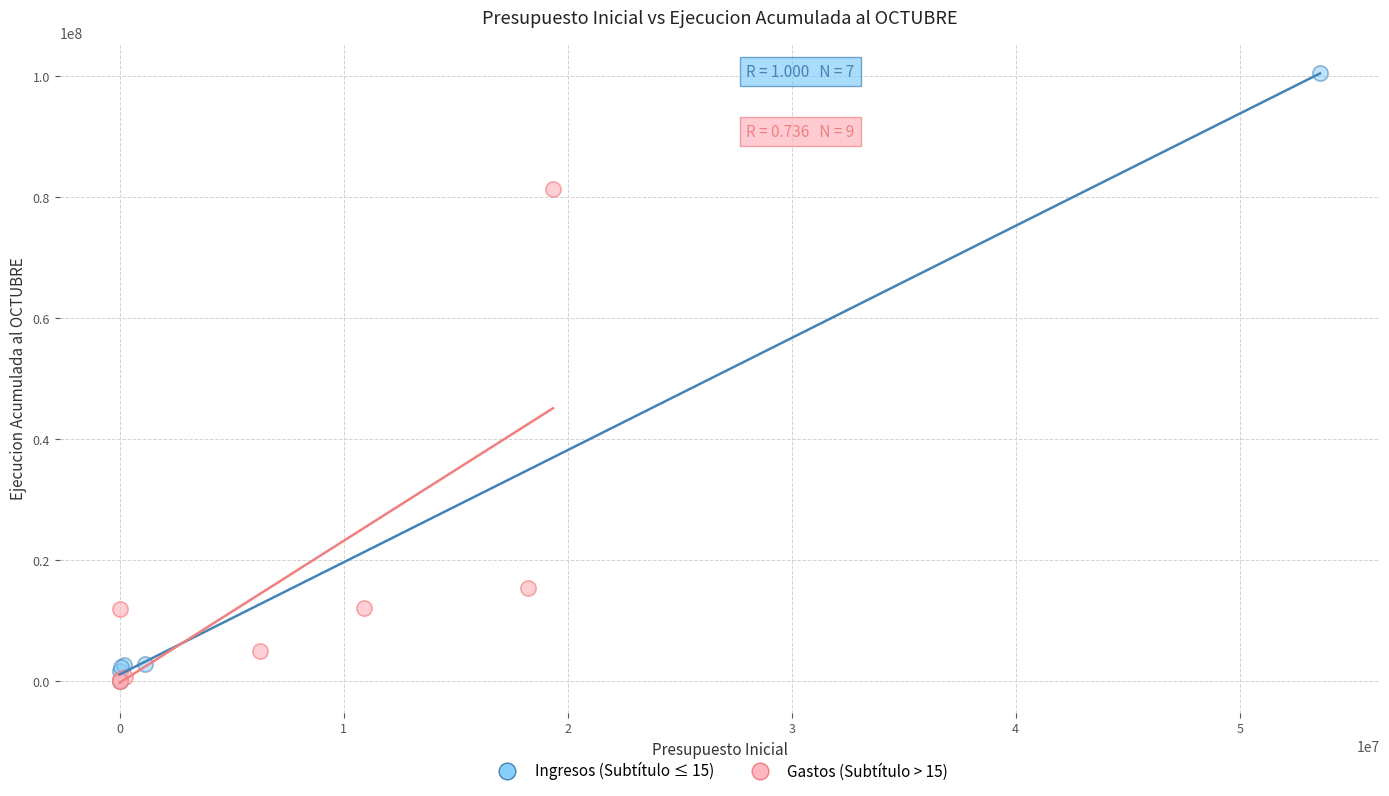

Which series contains the highest Y value?

Ingresos (Subtítulo ≤ 15)